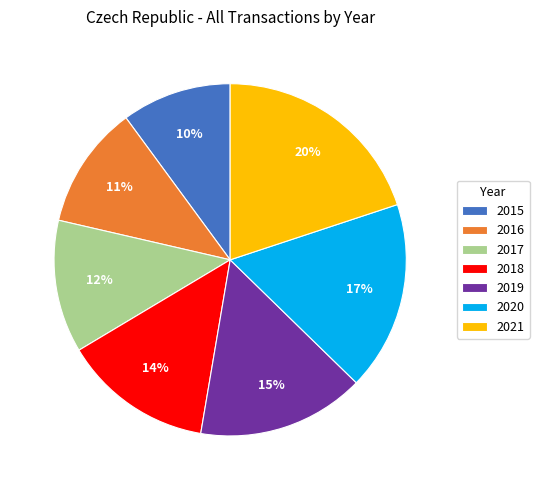

Do 2018 and 2019 together represent more than half of the pie?

No